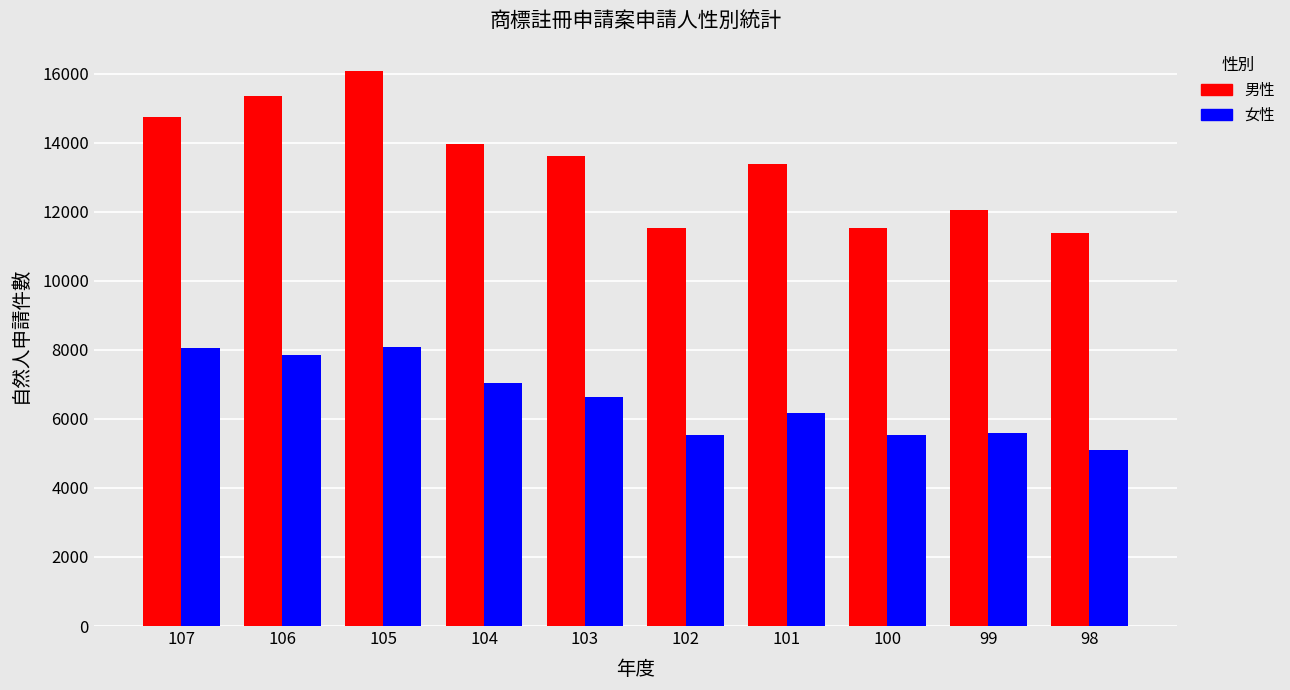

What is the difference between the highest and lowest values at 99?

6435